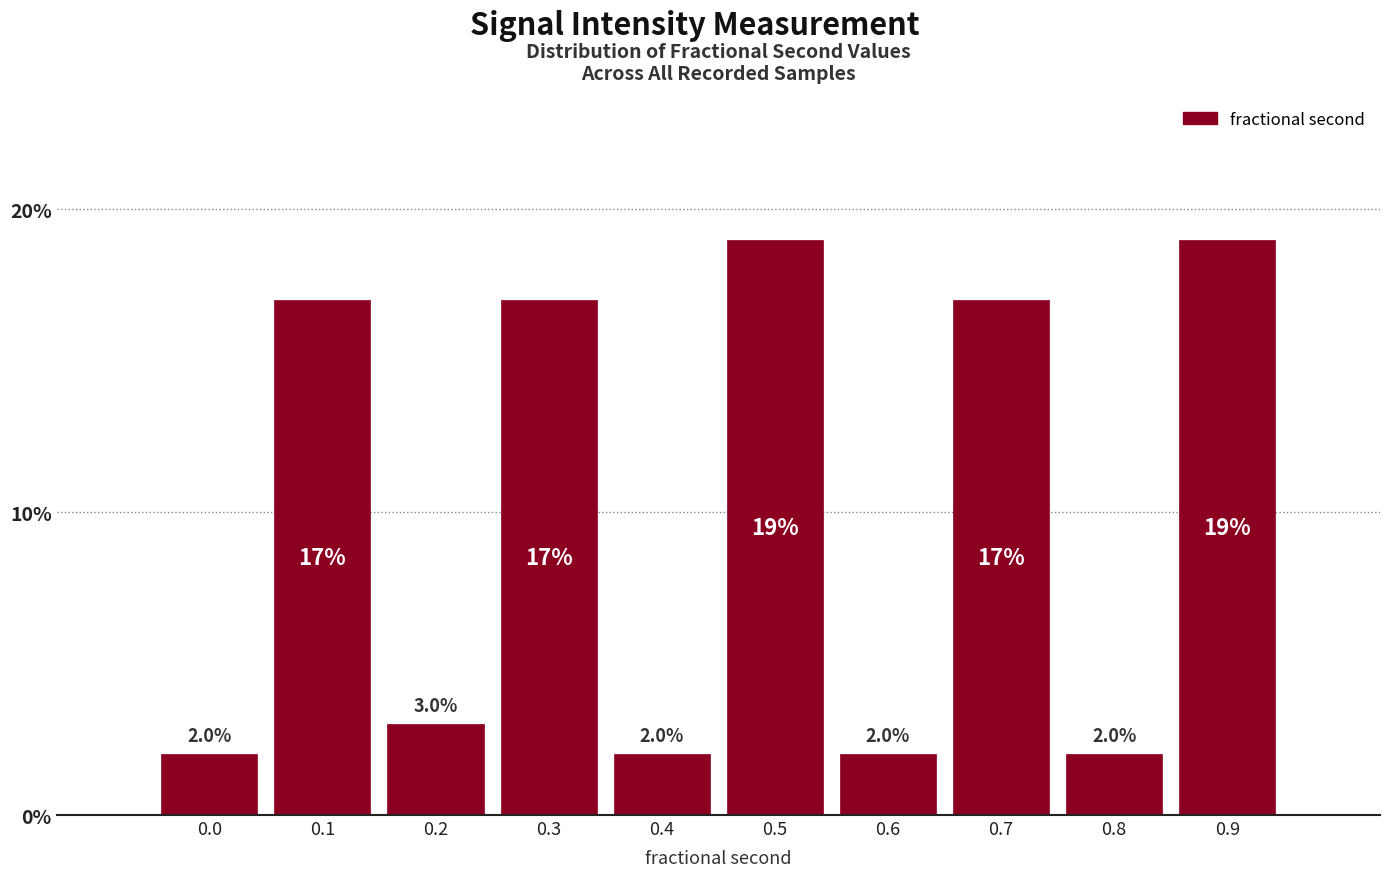

Reading left to right, what are all the values shown in this chart?

0.0=2	0.1=17	0.2=3	0.3=17	0.4=2	0.5=19	0.6=2	0.7=17	0.8=2	0.9=19